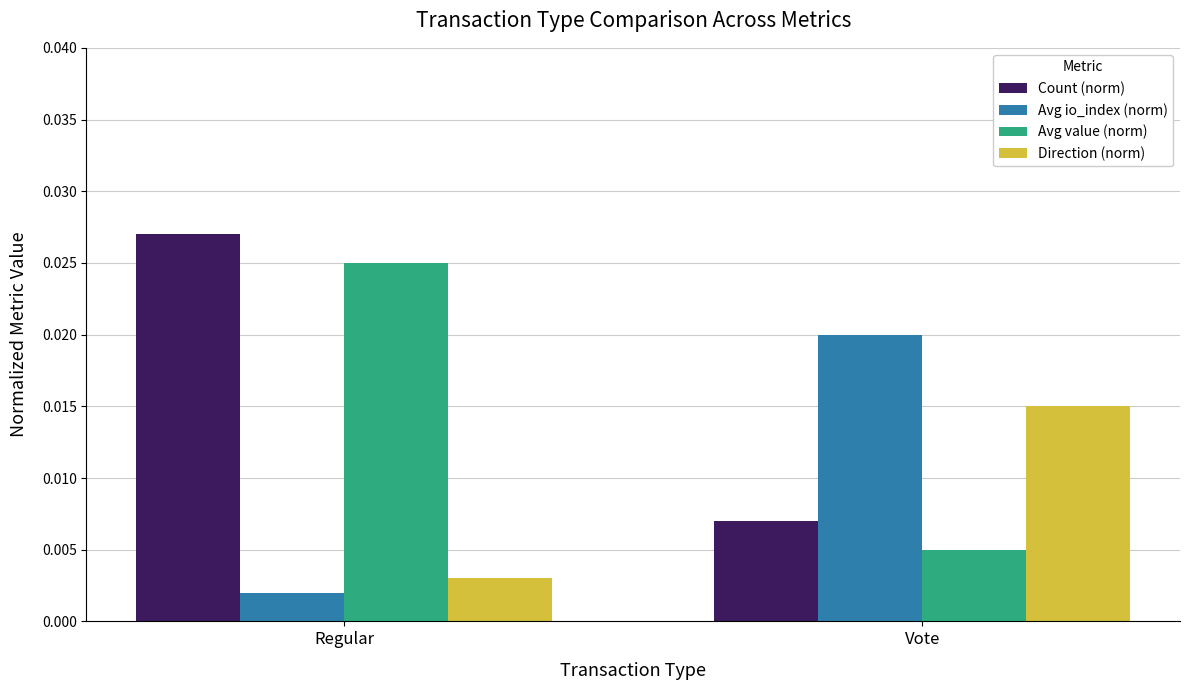

List the series in order of their overall mean, highest first.

Count (norm), Avg value (norm), Avg io_index (norm), Direction (norm)